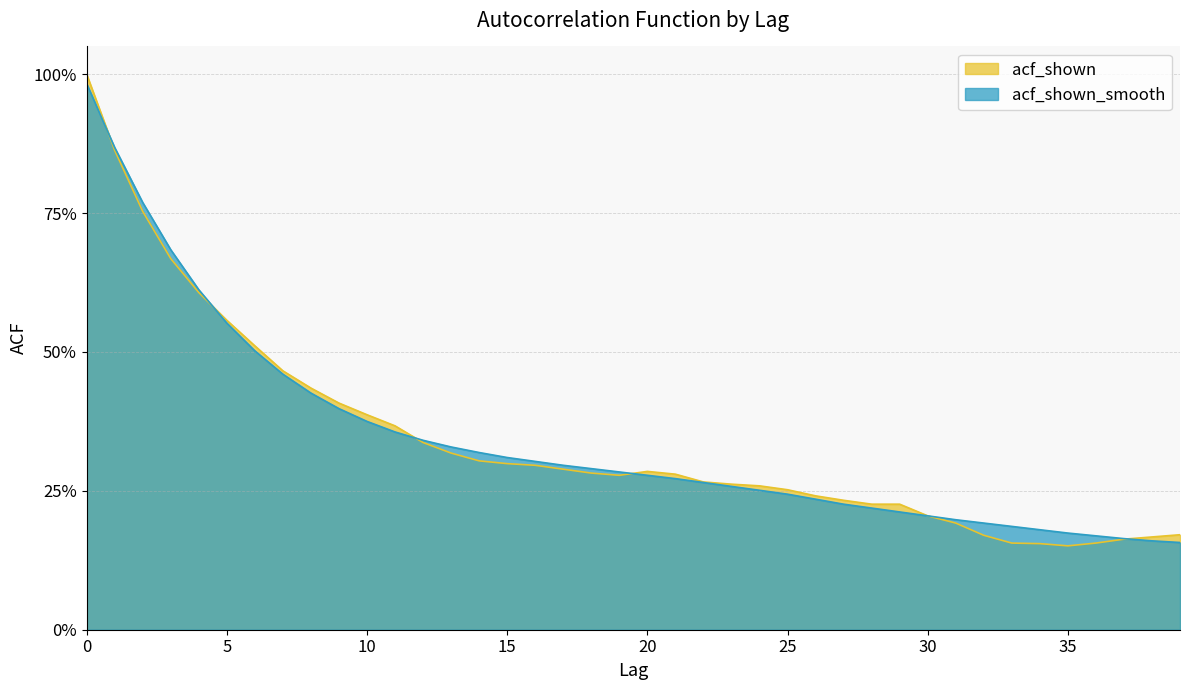

What is the difference between the acf_shown_smooth values at 39 and 1?

0.7